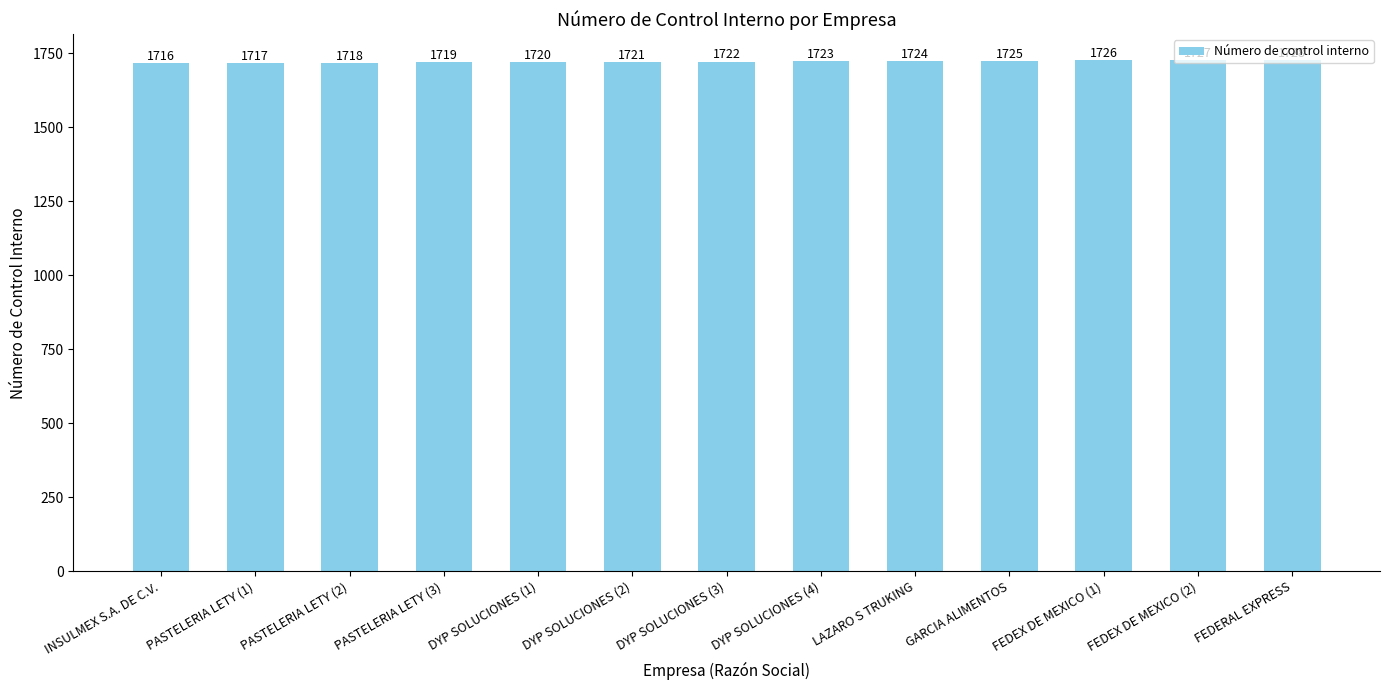

What is the difference between the values at FEDEX DE MEXICO (1) and GARCIA ALIMENTOS?

1